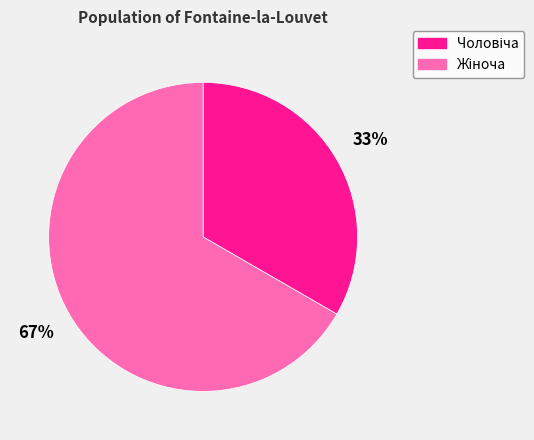

How many slices are in this pie chart?

2